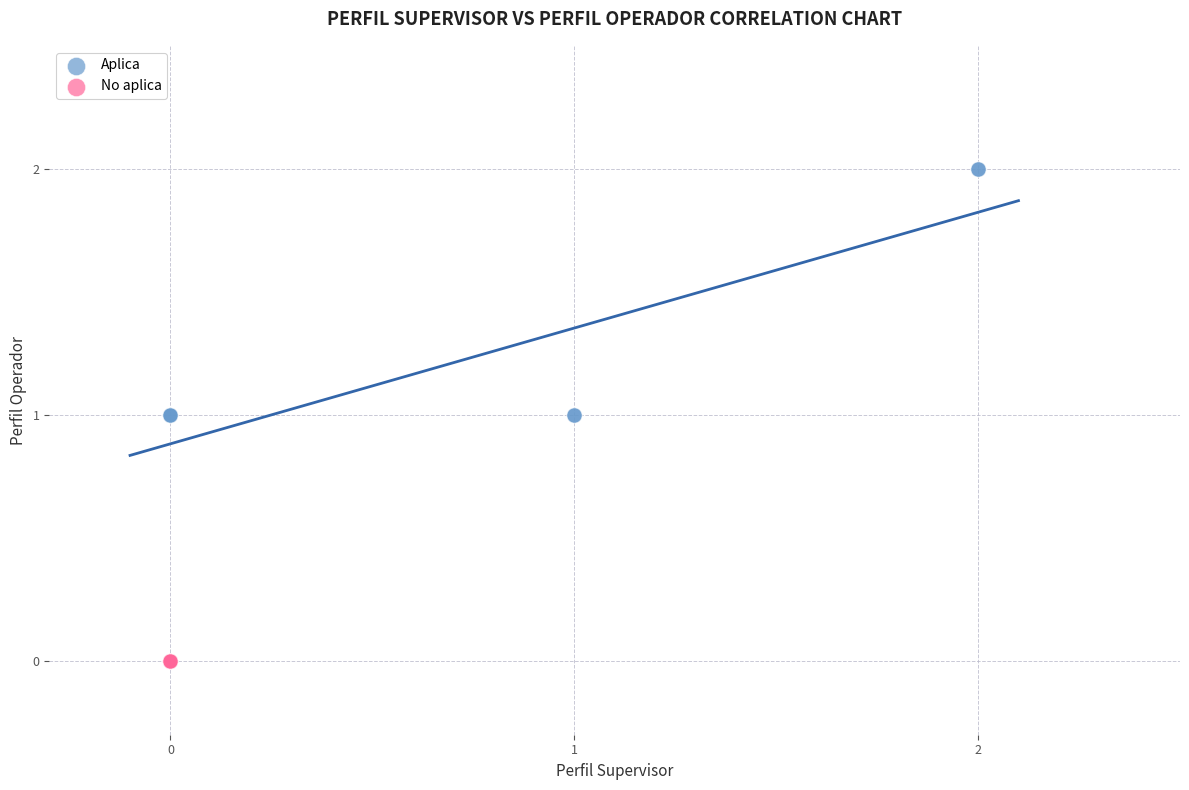

Which series reaches the minimum Y coordinate?

No aplica